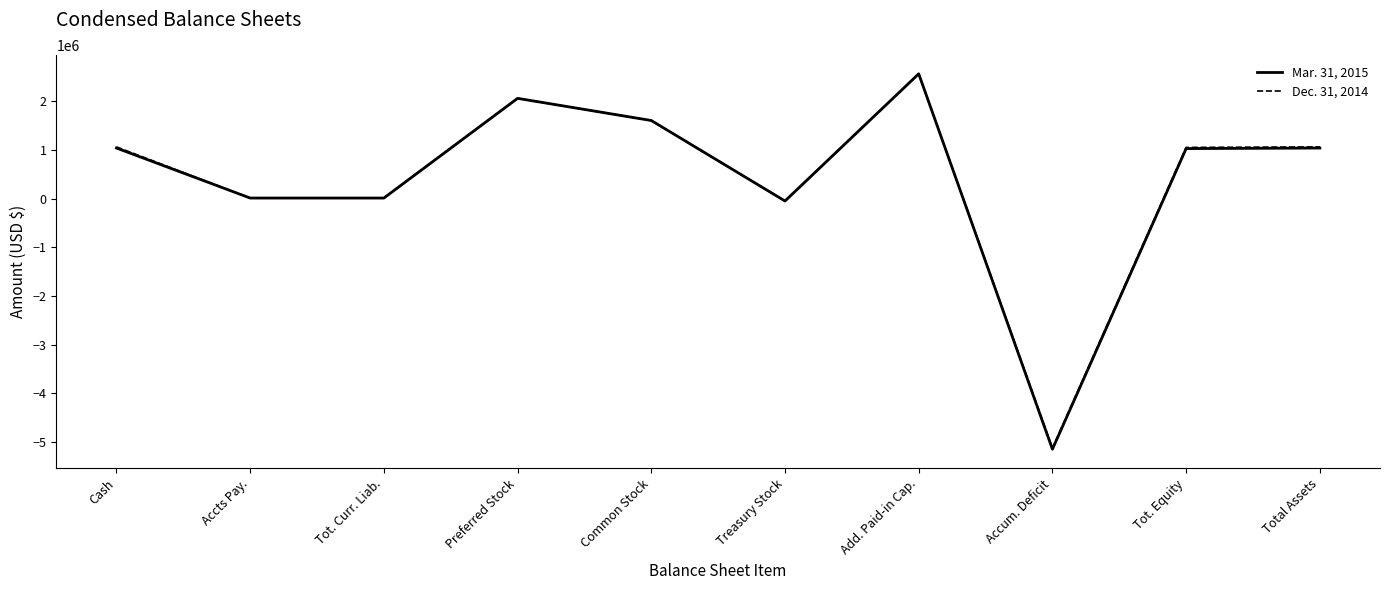

How many data points does each series have?

10